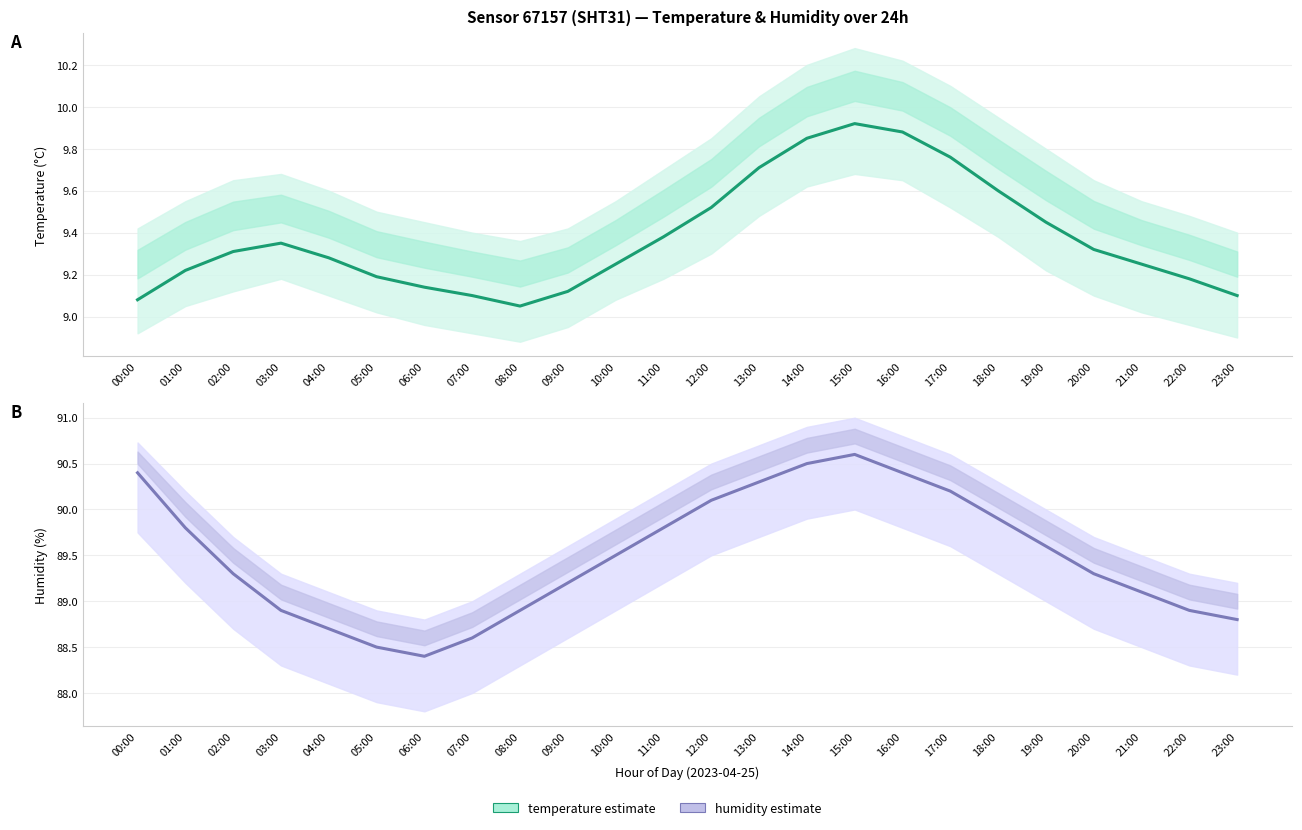

At which label is temperature closest to 9?

08:00